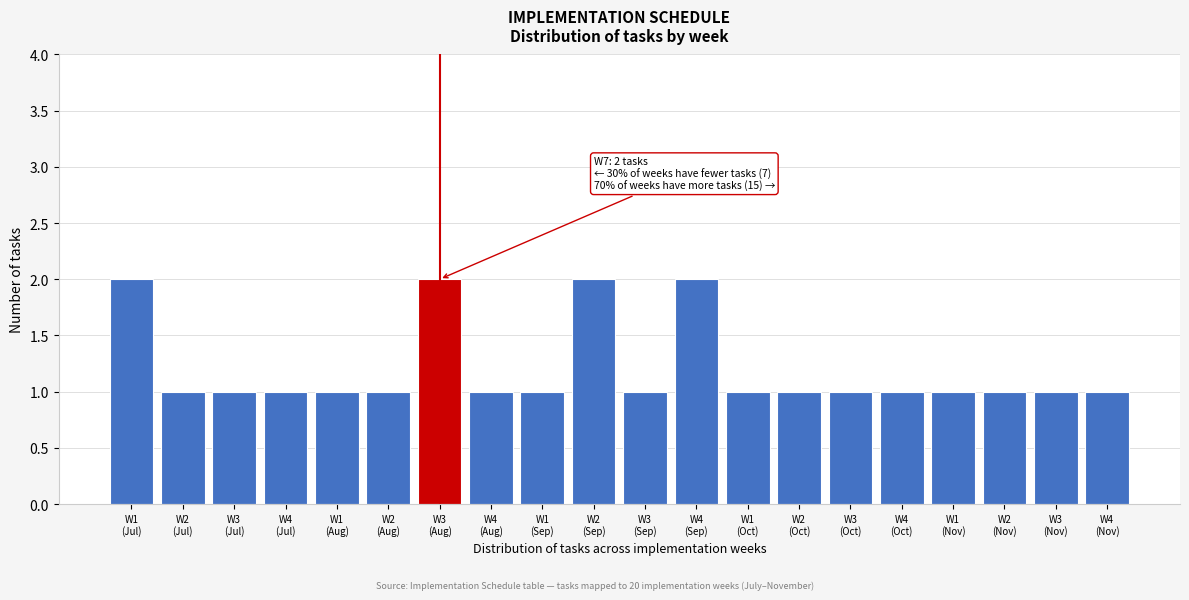

Reading right to left, extract all data points from this chart.

1	1	1	1	1	1	1	1	2	1	2	1	1	2	1	1	1	1	1	2